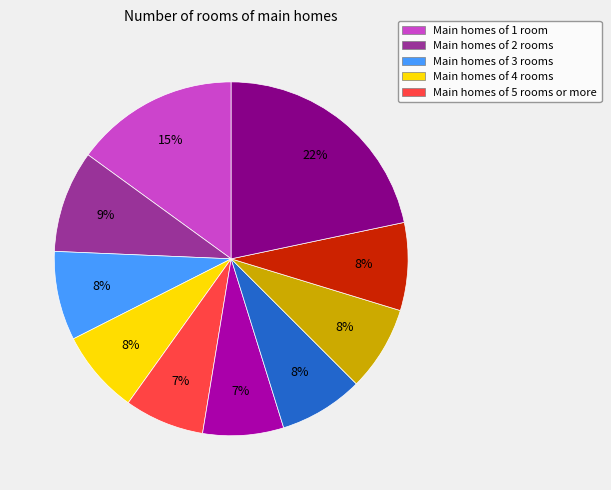

Is there a majority slice in this chart?

No